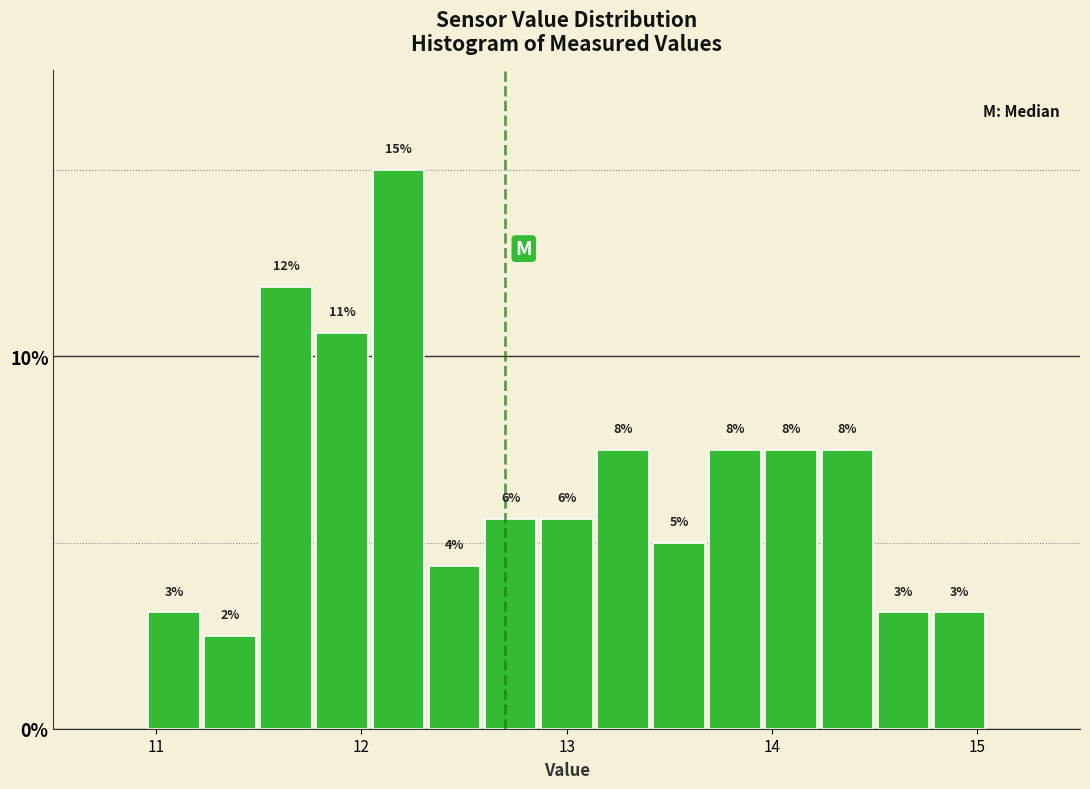

Around what value on the x-axis is the tallest bar? Give the approximate position of its centre, as read against the axis.

12.2